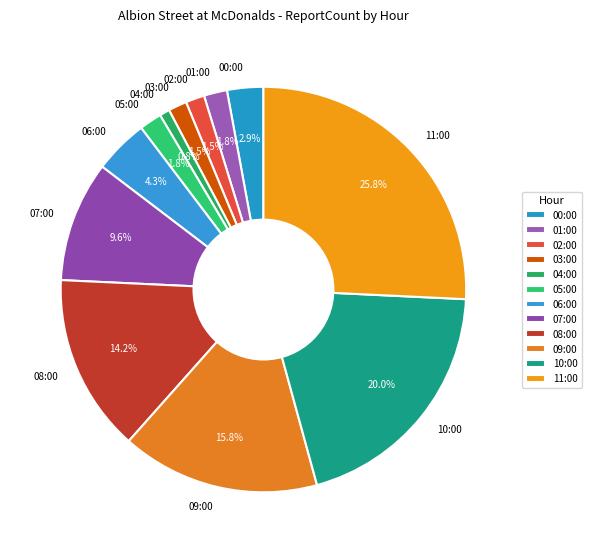

Between 10:00 and 00:00, which is larger?

10:00